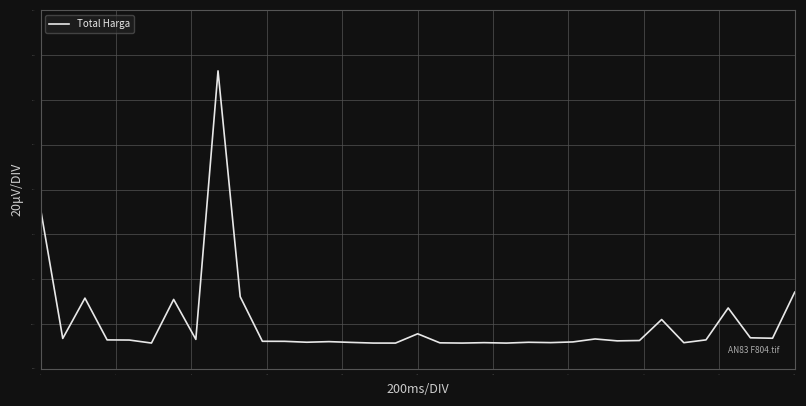

True or false: there are more than 1 points higher than both neighbors.

True